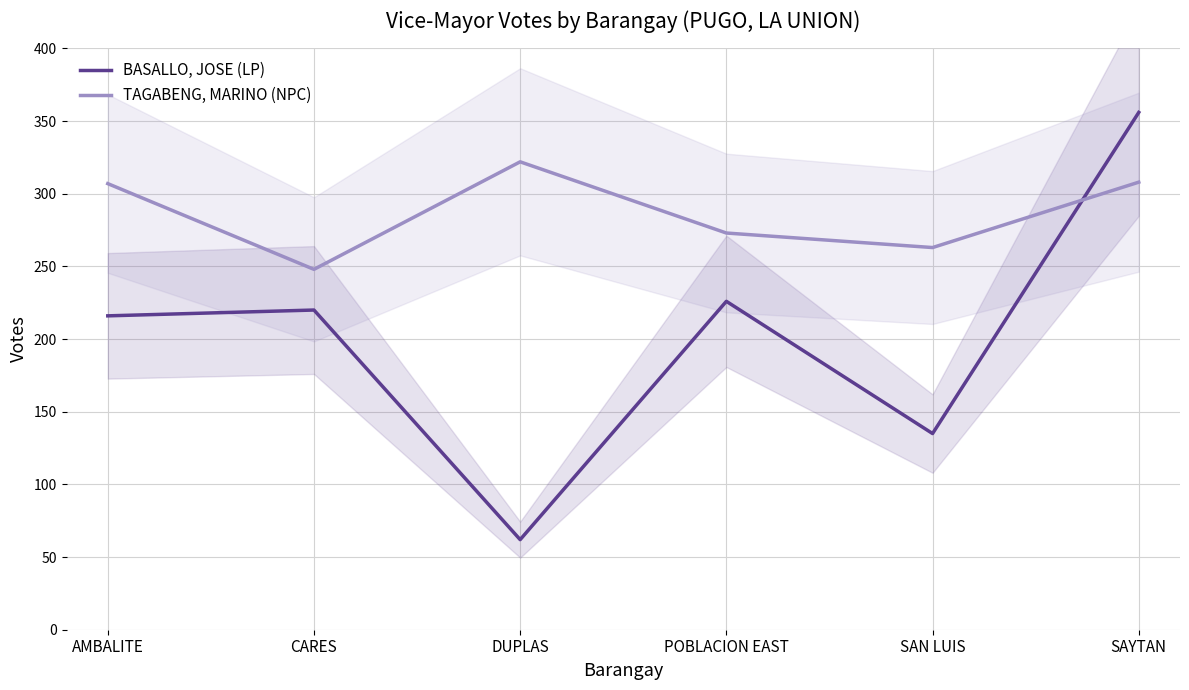

Is the value of TAGABENG, MARINO (NPC) at DUPLAS greater than the value of BASALLO, JOSE (LP) at DUPLAS?

Yes